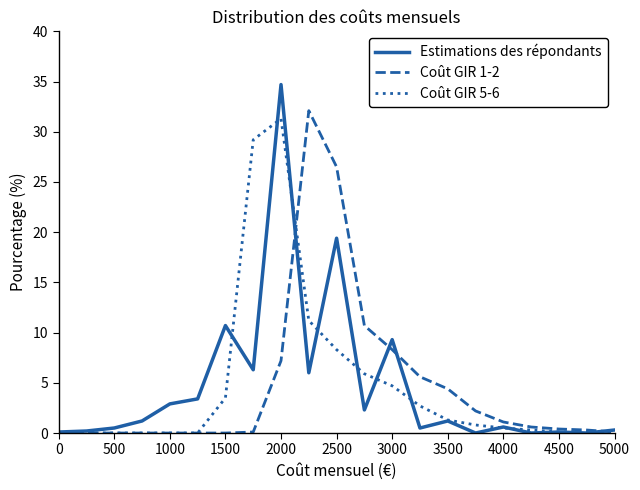

Which series has the largest range (max minus min)?

Estimations des répondants